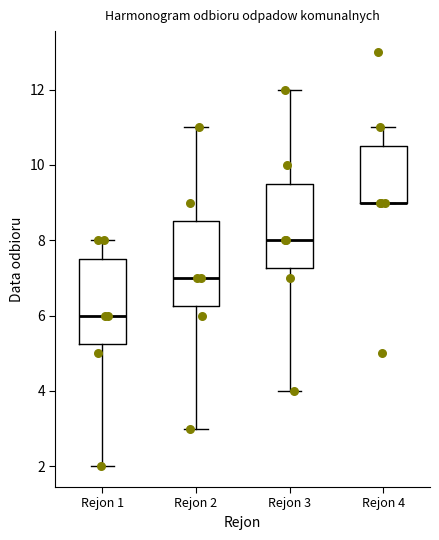

Reading left to right, read every box against the y-axis: the position of its median line, the range the box covers, and the ends of its whiskers. The values are not printed on the chart, so give them approximately, as read against the axis.

Rejon 1: median 6.0, box 5.2 to 7.6, whiskers 2.0 to 8.0
Rejon 2: median 7.0, box 6.2 to 8.6, whiskers 3.0 to 11.0
Rejon 3: median 8.0, box 7.2 to 9.6, whiskers 4.0 to 12.0
Rejon 4: median 9.0 (drawn on the box's lower edge), box 9.0 to 10.6, whiskers 9.0 to 11.0